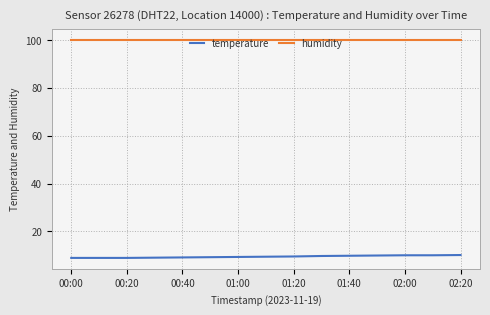

What is the sum of all humidity values?

1498.5